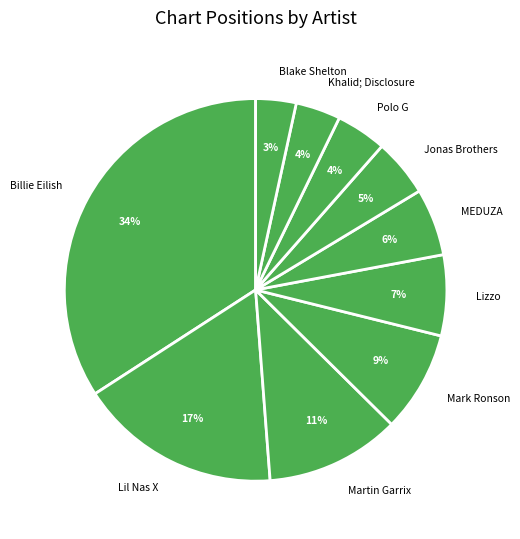

The Billie Eilish slice represents 34% of the pie. True or false?

True